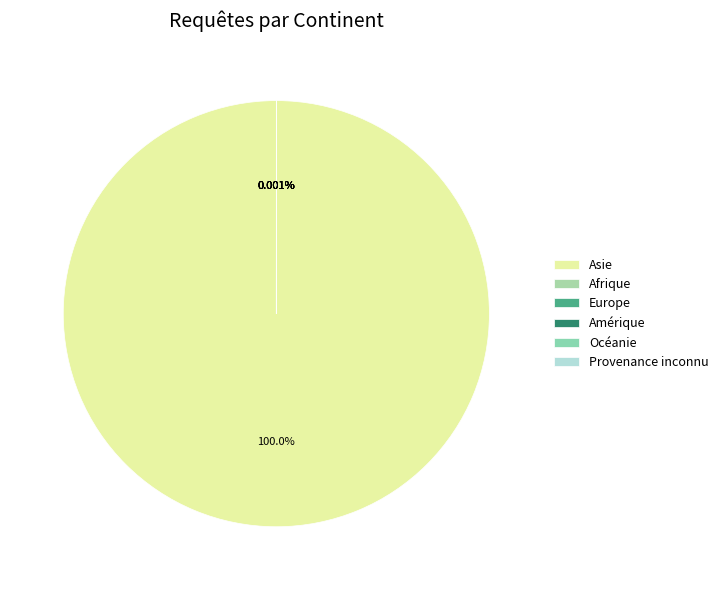

Does any single category account for the majority?

Yes